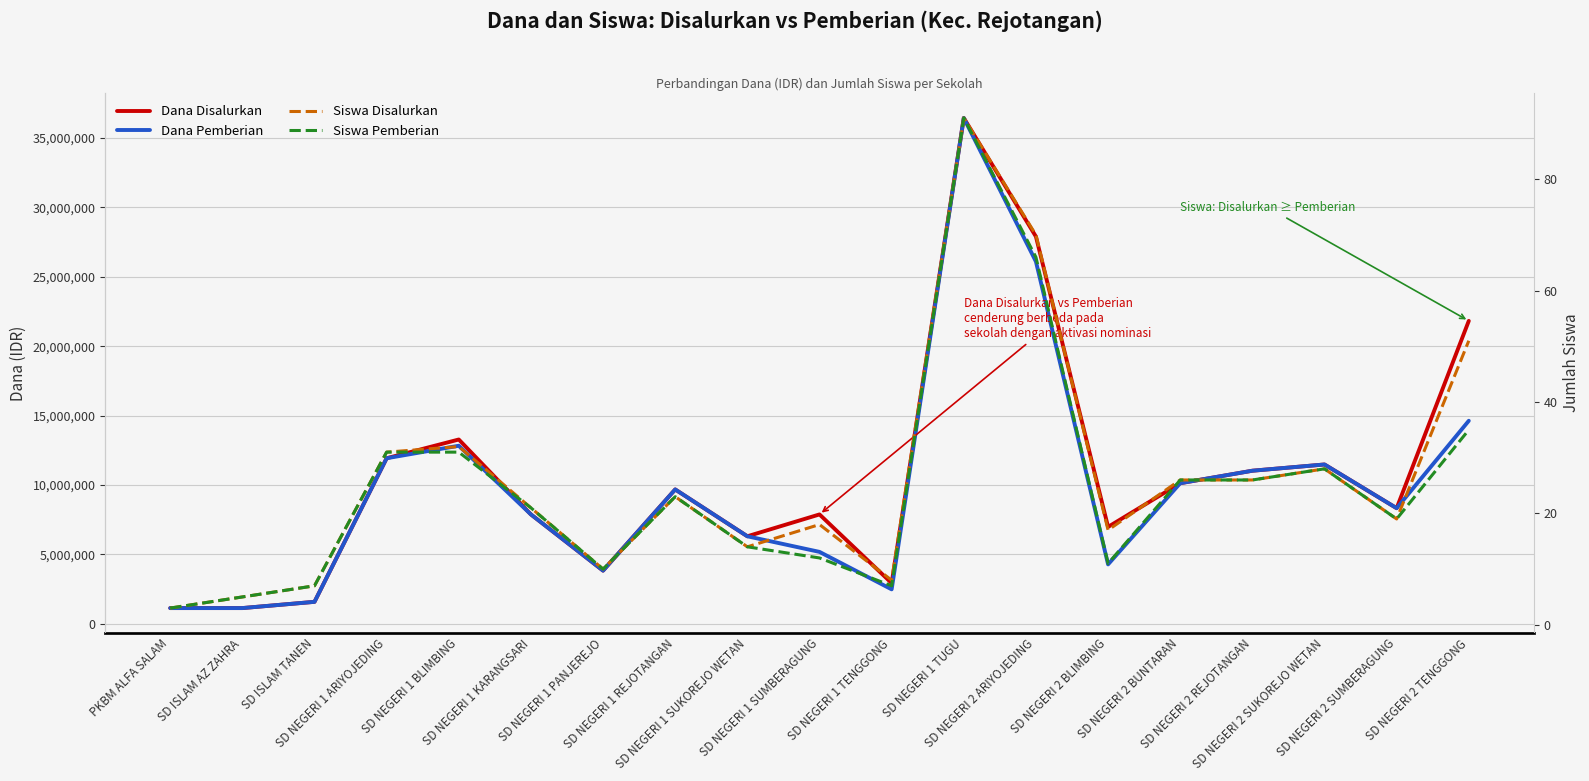

True or false: Dana Pemberian and Siswa Pemberian intersect in this chart.

False